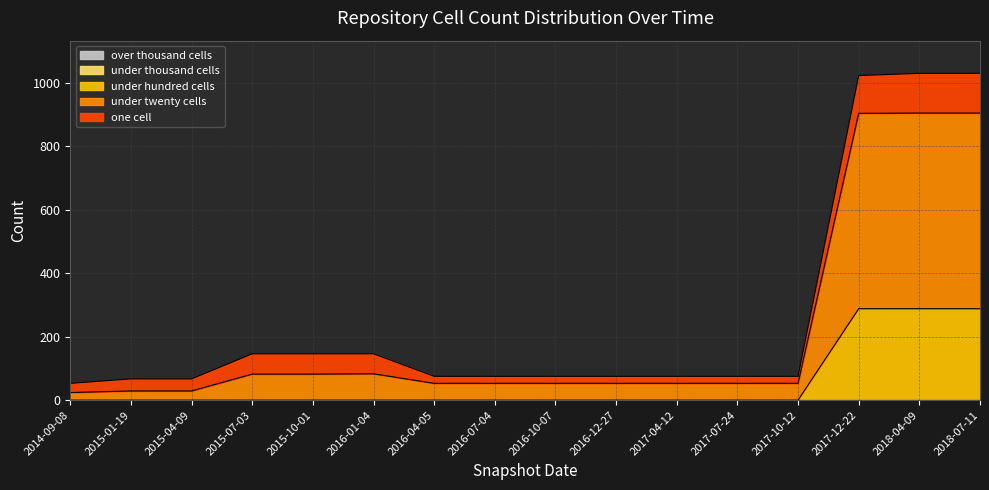

List the series in order of their peak value, highest first.

under_twenty_cells, under_hundred_cells, one_cell, under_thousand_cells, over_thousand_cells